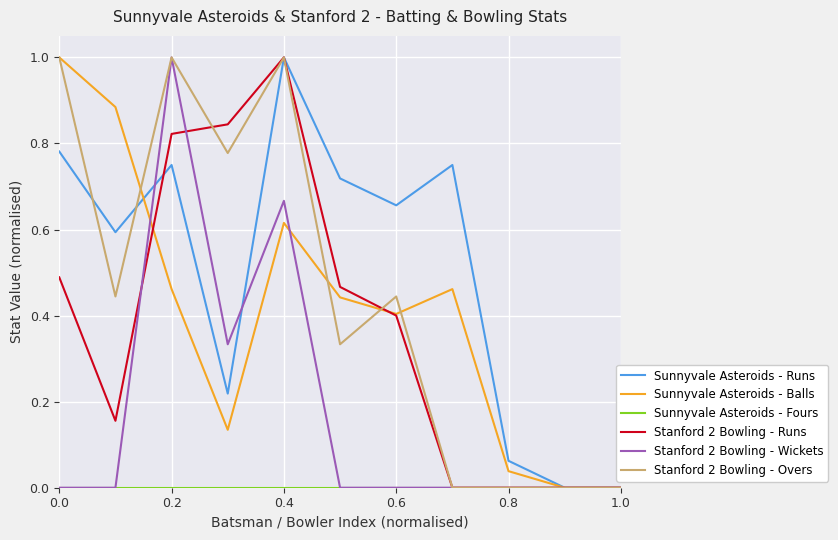

Which series has the largest total across all categories?

Sunnyvale Asteroids - Runs